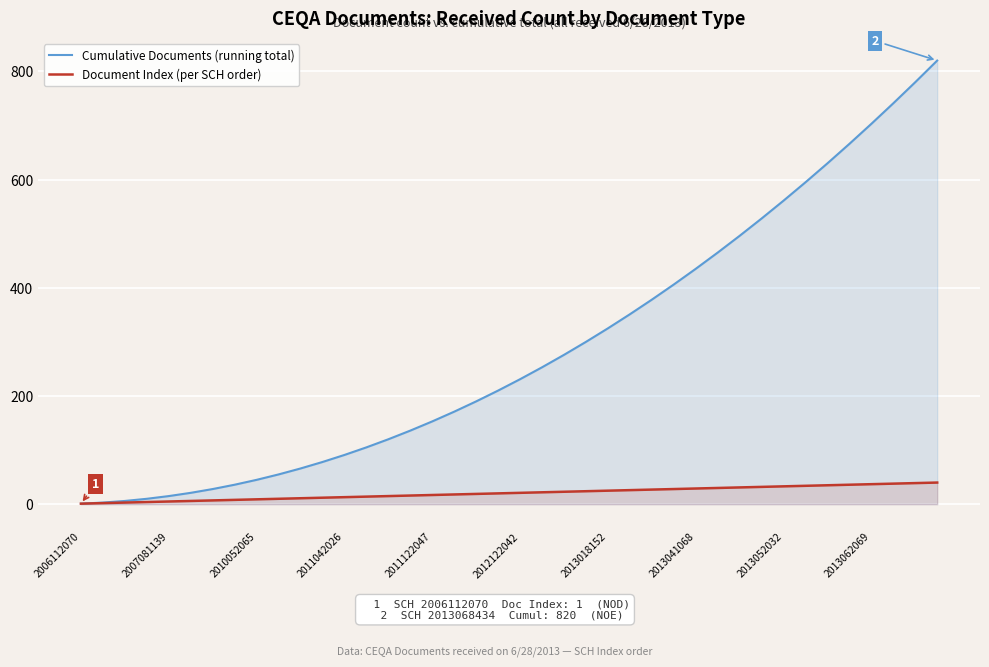

What is the spread (max minus min) of values at 2013041068?

406